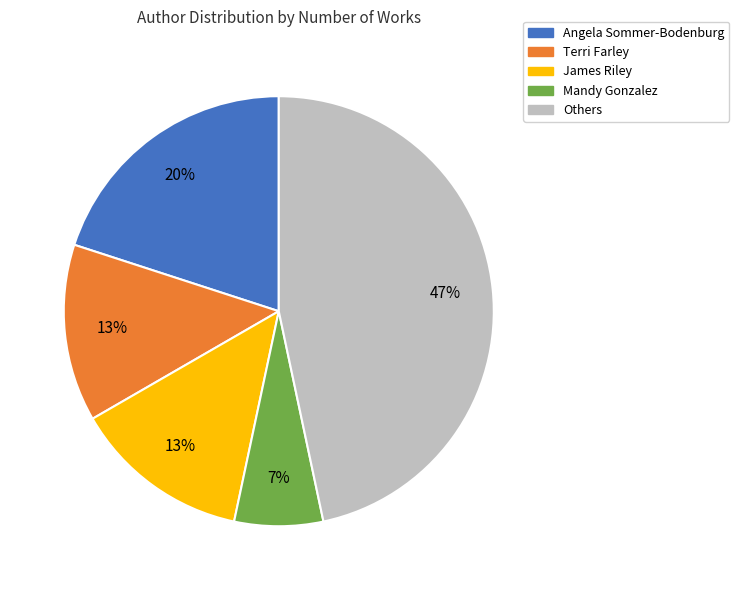

Is there any slice that represents more than half of the pie?

No